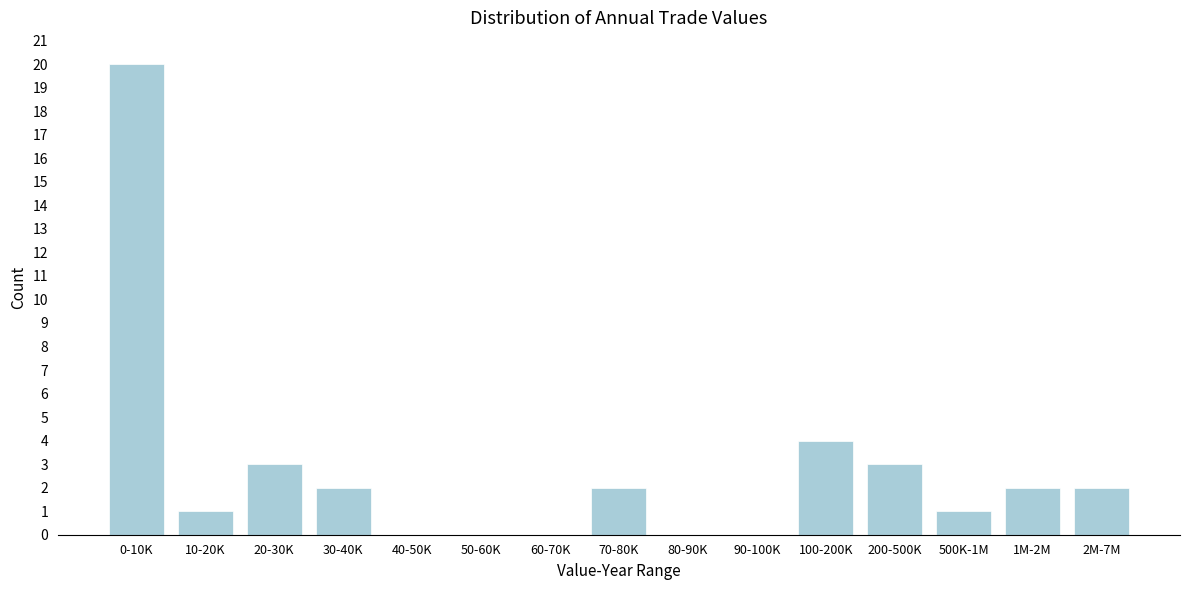

Reading left to right, what are all the values shown in this chart?

0-10K=20	10-20K=1	20-30K=3	30-40K=2	40-50K=0	50-60K=0	60-70K=0	70-80K=2	80-90K=0	90-100K=0	100-200K=4	200-500K=3	500K-1M=1	1M-2M=2	2M-7M=2